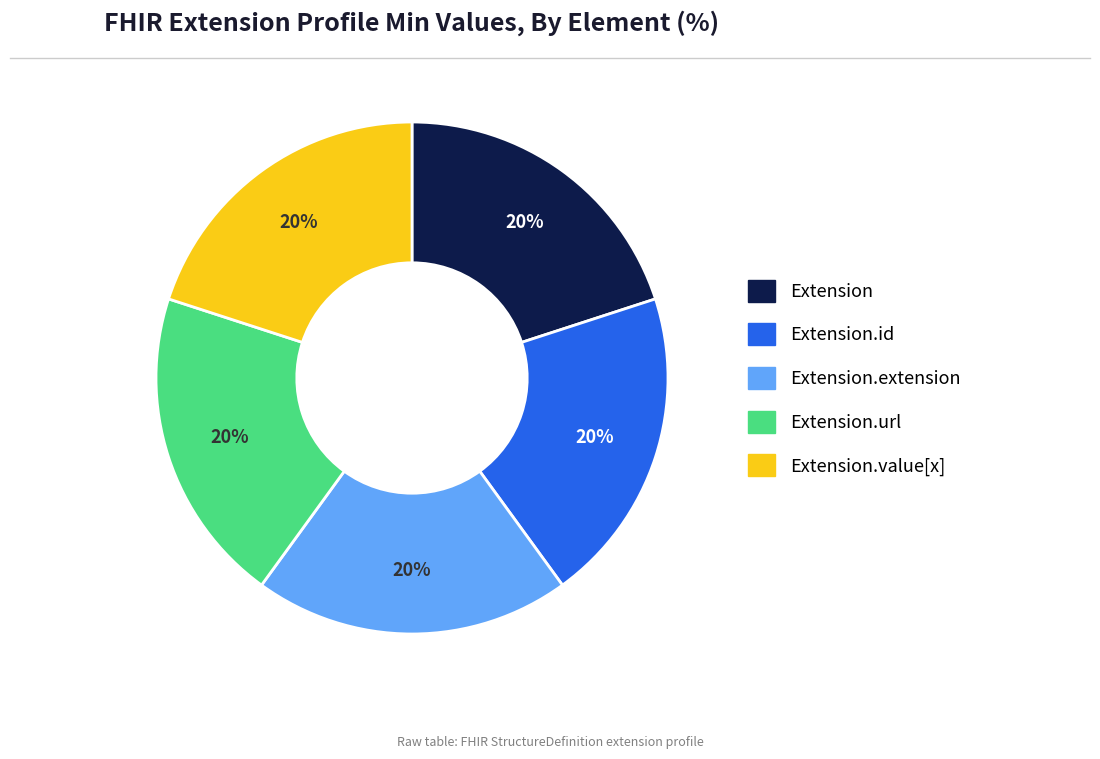

How many slices are in this pie chart?

5